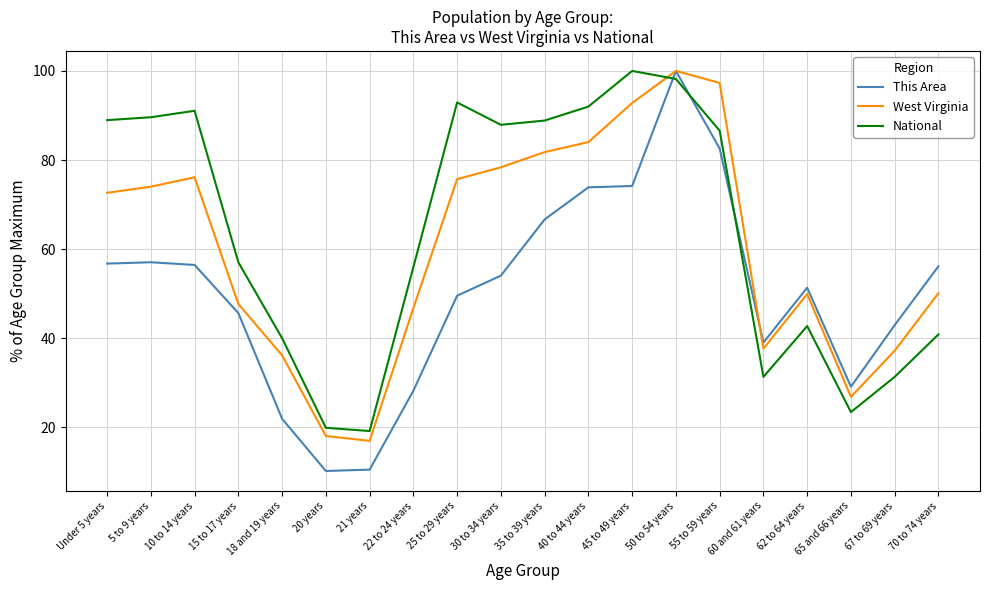

Rank the series by their average value, from highest to lowest.

National, West Virginia, This Area